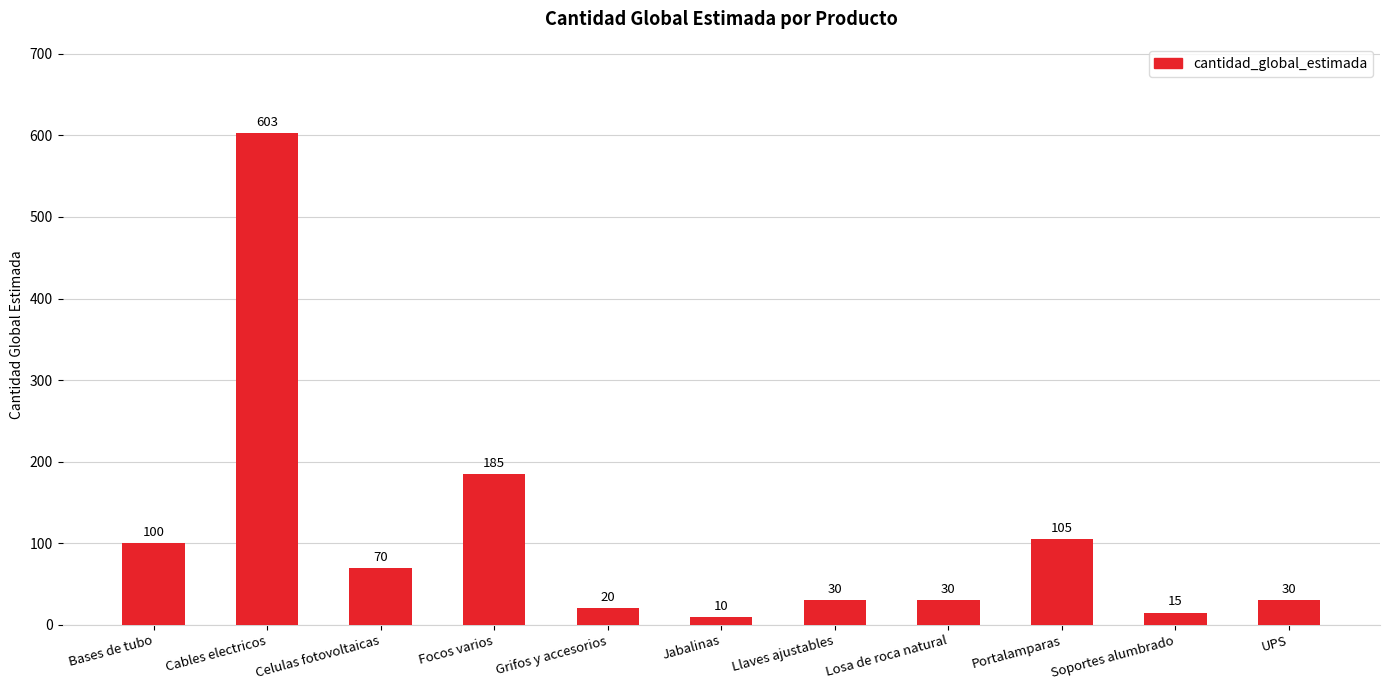

Approximately how many times larger is the value at Celulas fotovoltaicas compared to Losa de roca natural?

2.3